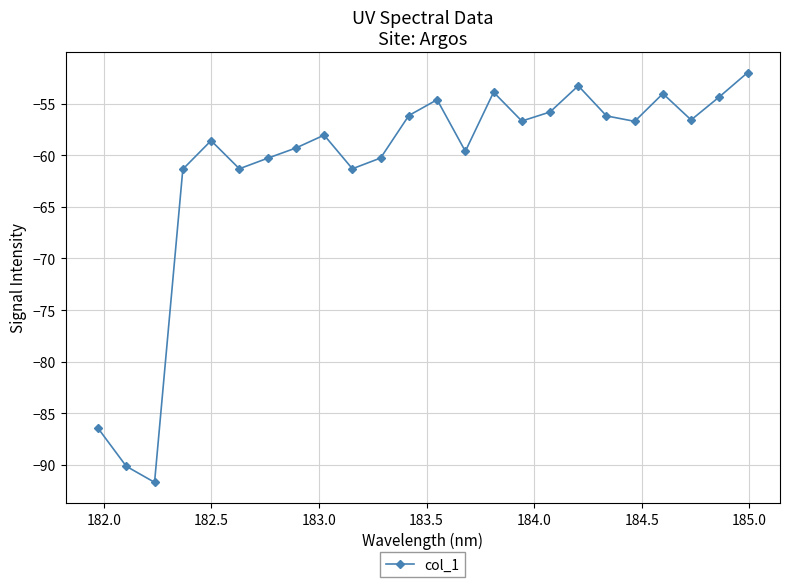

What is the maximum value shown in the chart?

-52.0